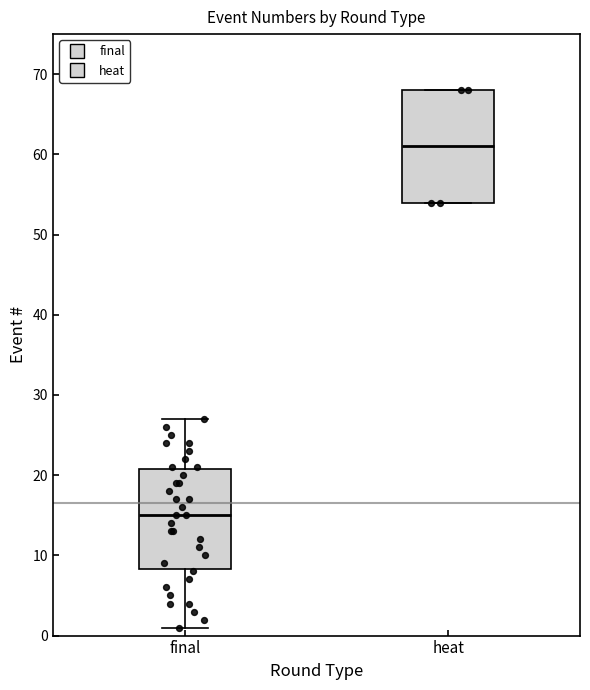

Reading left to right, read every box against the y-axis: the position of its median line, the range the box covers, and the ends of its whiskers. The values are not printed on the chart, so give them approximately, as read against the axis.

final: median 15, box 8 to 21, whiskers 1 to 27
heat: median 61, box 54 to 68, whiskers 54 to 68